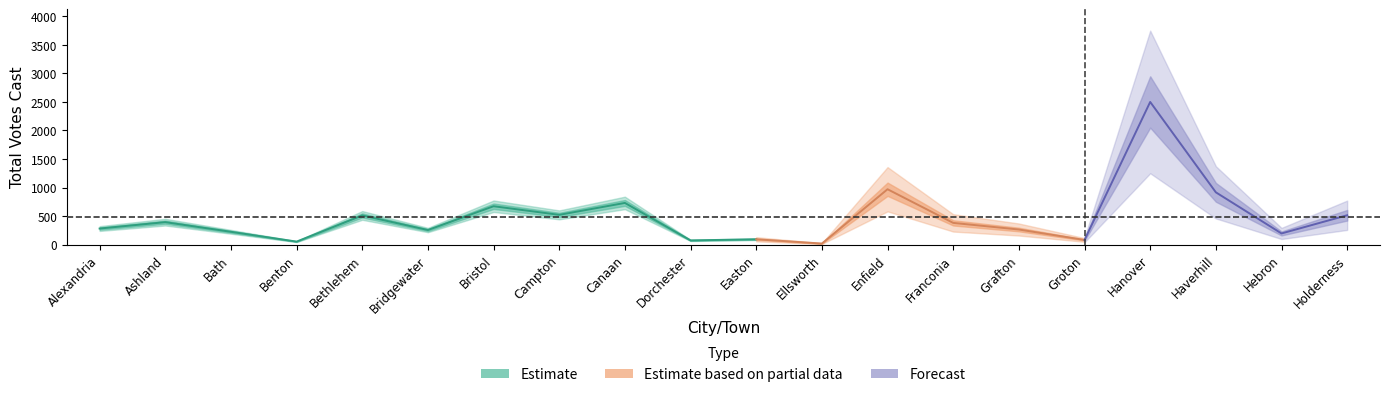

What is the minimum value for Total Votes Cast?

18